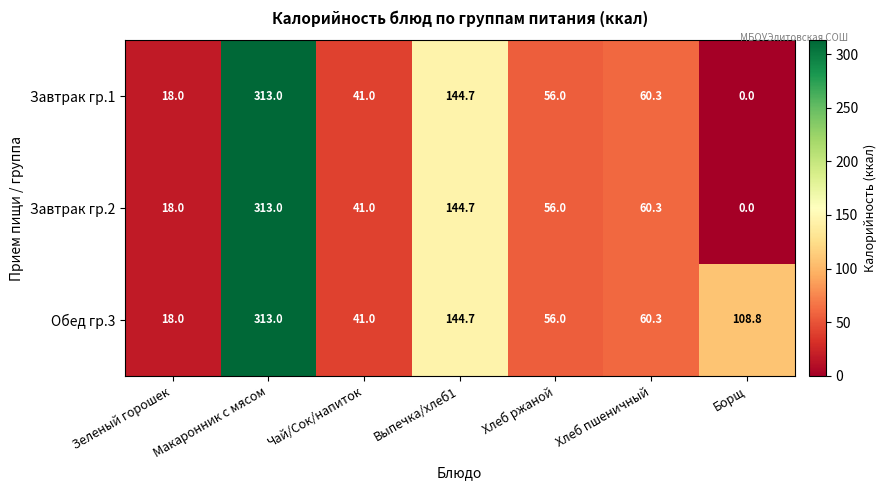

How many positive values does the Завтрак гр.1 series have?

6